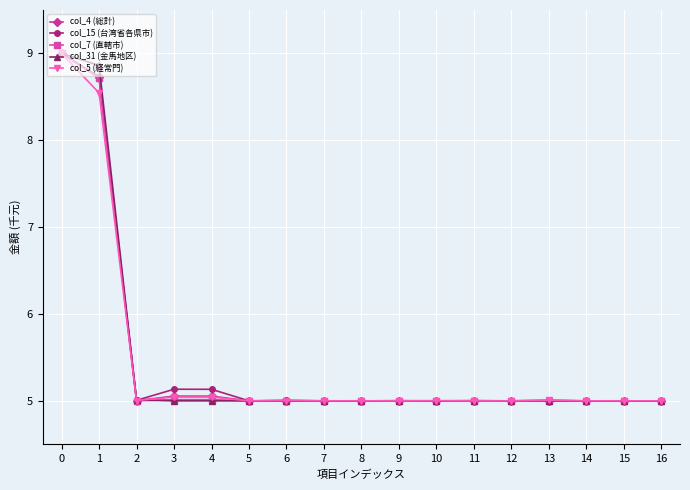

What is the total value across all series at 9?

25.0